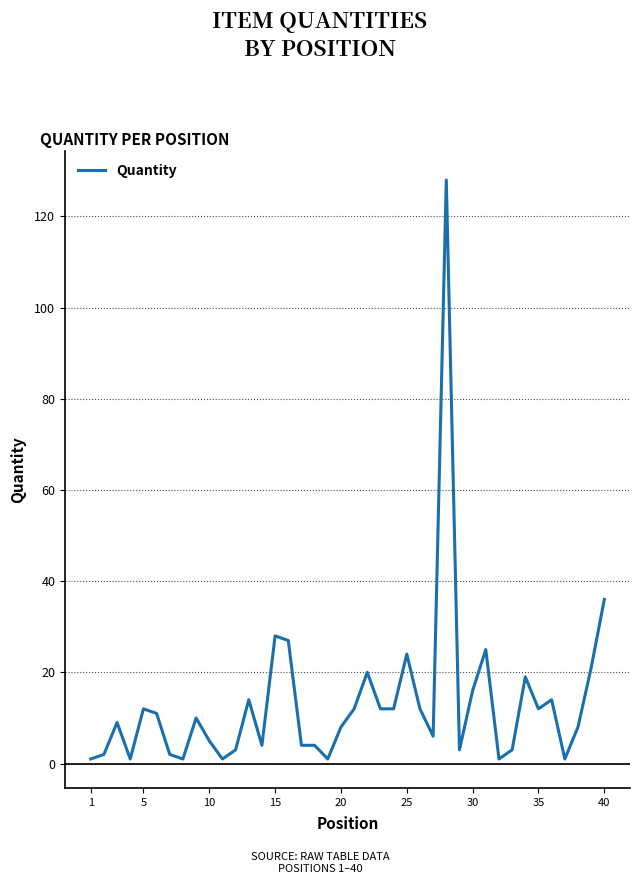

What is the greatest value displayed?

128